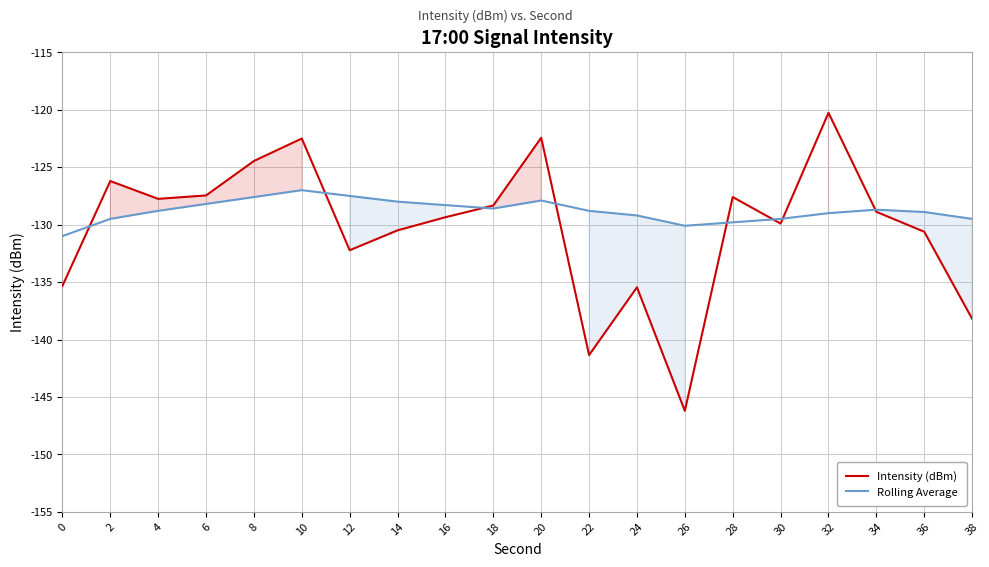

Reading right to left, what are all the values shown in this chart?

Intensity (dBm): 38=-138.2	36=-130.6	34=-128.9	32=-120.3	30=-129.9	28=-127.6	26=-146.2	24=-135.5	22=-141.4	20=-122.4	18=-128.3	16=-129.4	14=-130.5	12=-132.2	10=-122.5	8=-124.5	6=-127.5	4=-127.8	2=-126.2	0=-135.3
Rolling Average: 38=-129.5	36=-128.9	34=-128.7	32=-129.0	30=-129.5	28=-129.8	26=-130.1	24=-129.2	22=-128.8	20=-127.9	18=-128.6	16=-128.3	14=-128.0	12=-127.5	10=-127.0	8=-127.6	6=-128.2	4=-128.8	2=-129.5	0=-131.0